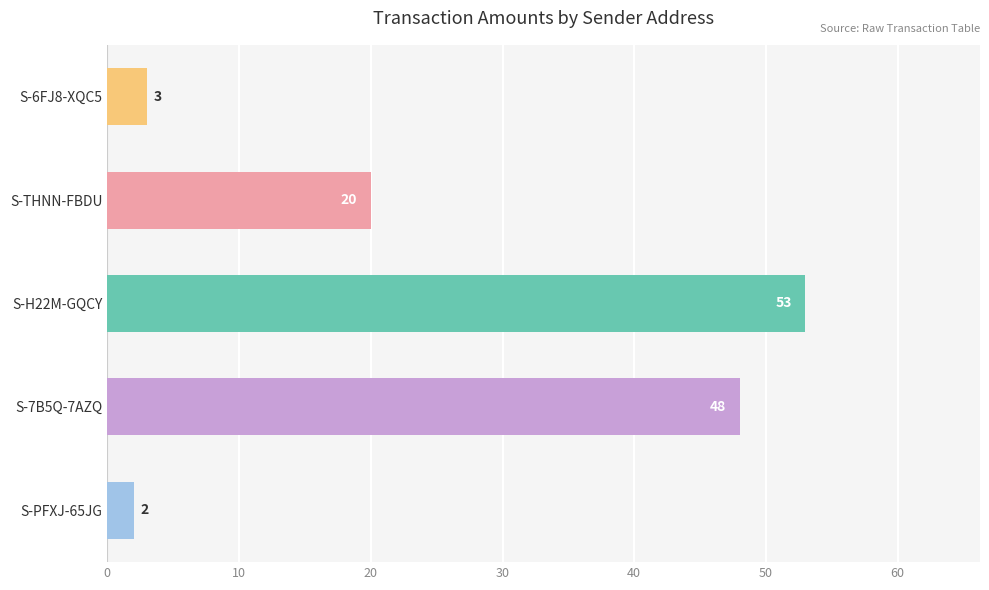

What is the change in value from S-PFXJ-65JG to S-THNN-FBDU?

+18